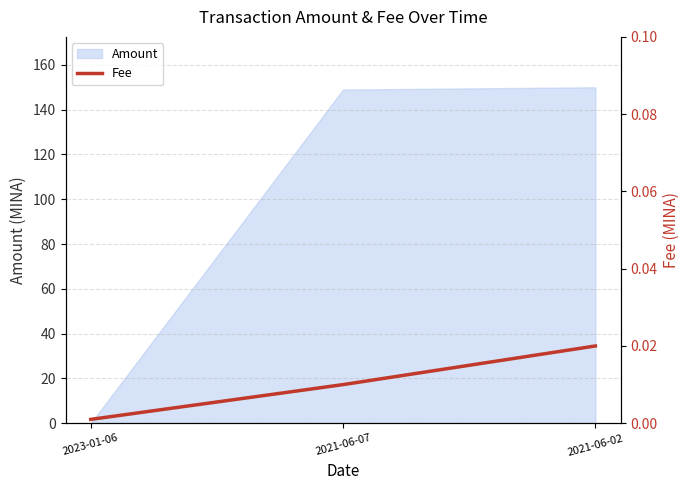

List the labels in order of value, largest first.

2021-06-02, 2021-06-07, 2023-01-06